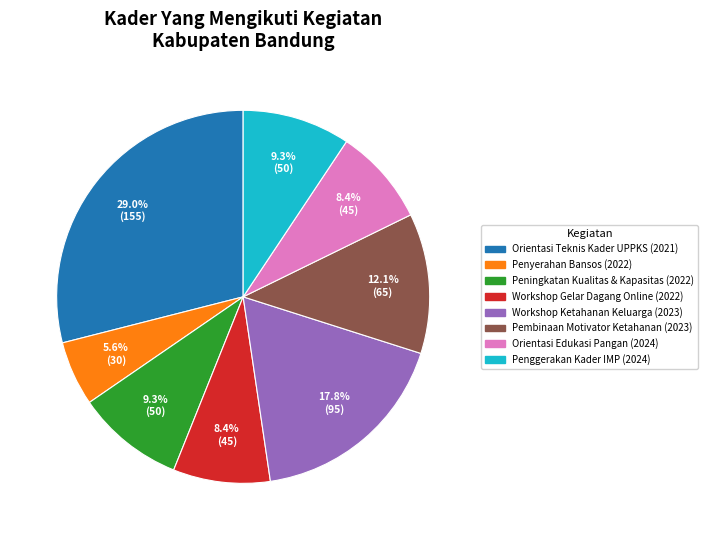

Is there any slice that represents more than half of the pie?

No